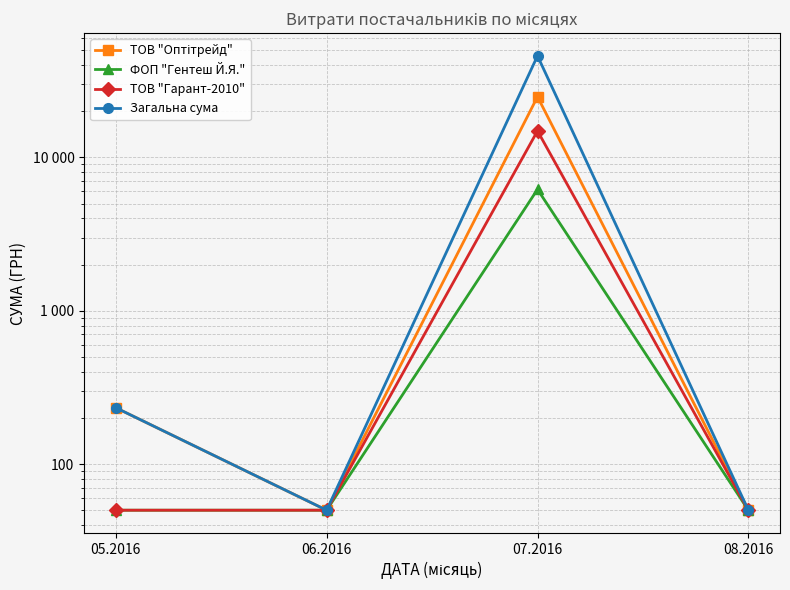

What are all the series names shown in the legend?

ТОВ "Оптітрейд", ФОП "Гентеш Й.Я.", ТОВ "Гарант-2010", Загальна сума